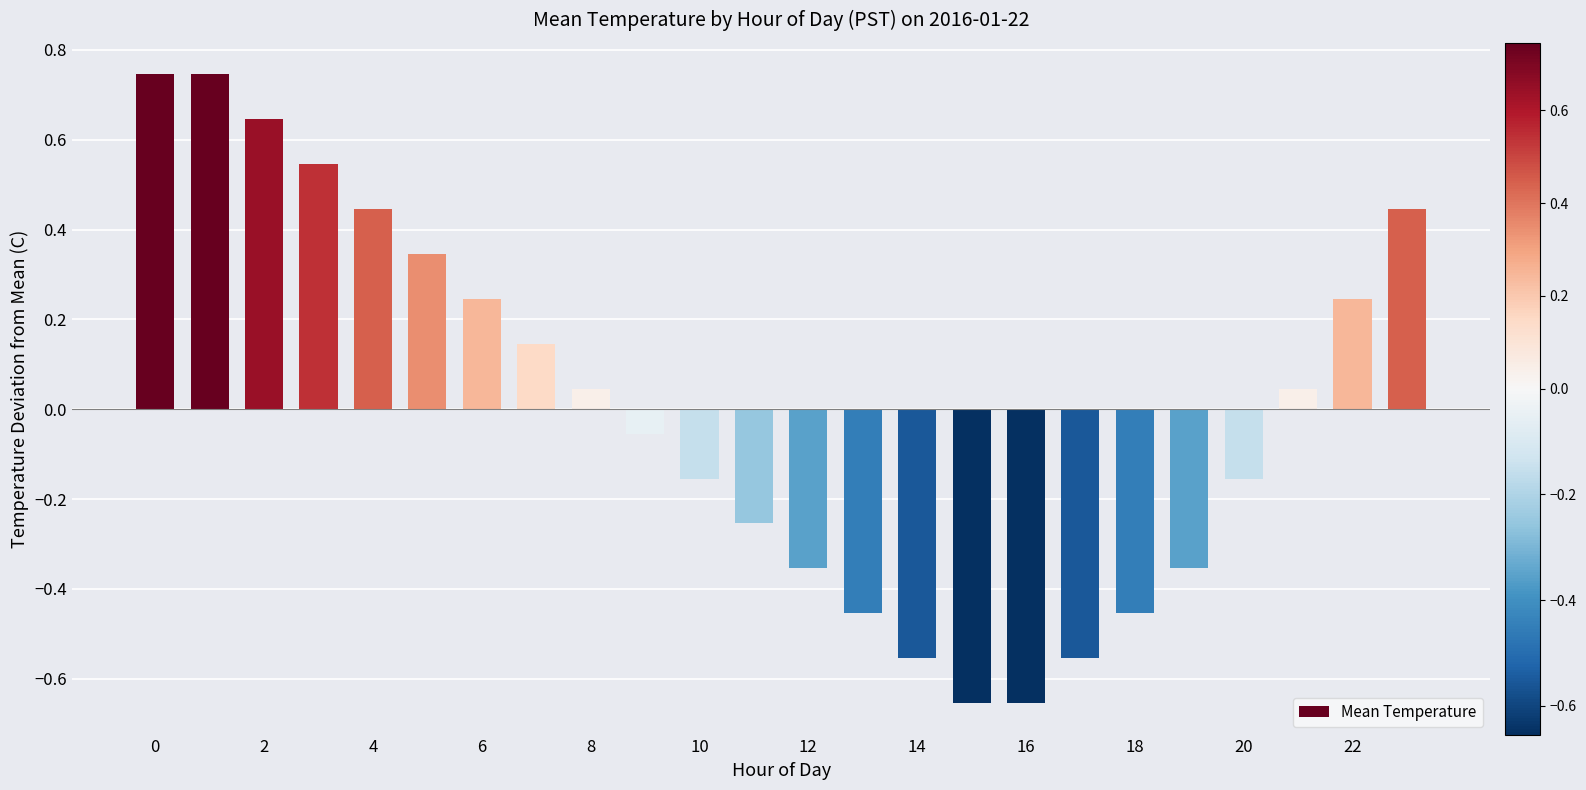

What is the difference between the maximum and minimum values?

1.4